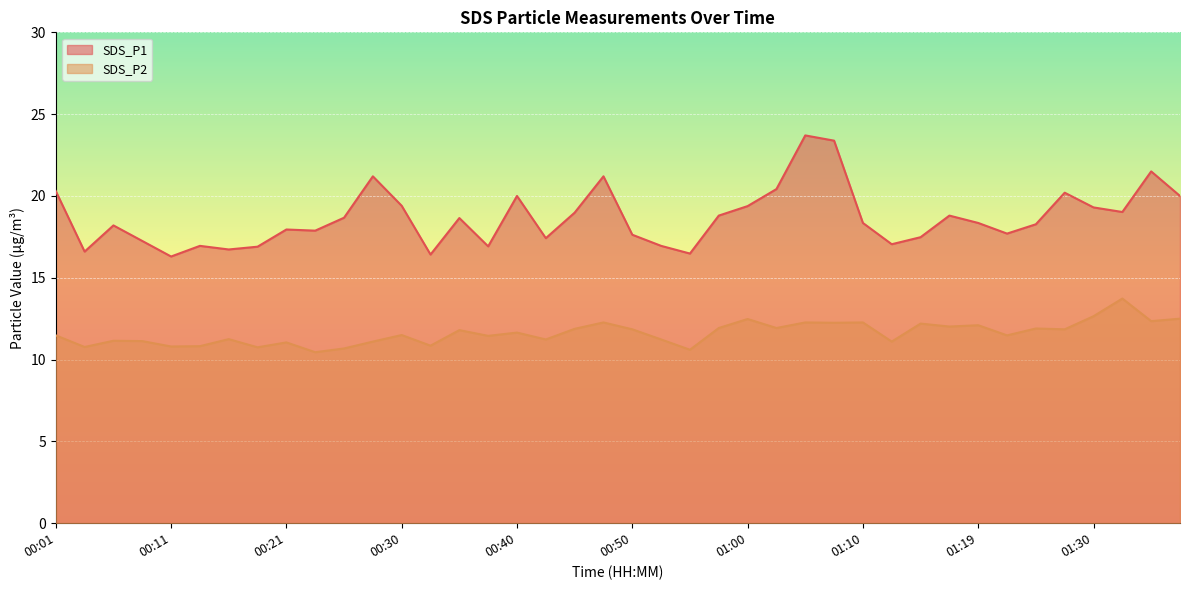

Between 00:01 and 00:52, which is larger?

00:01